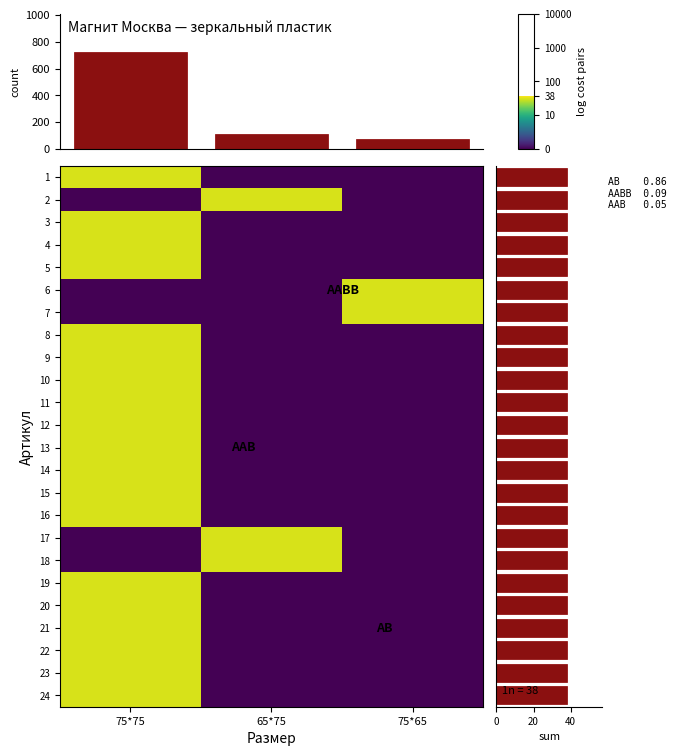

Which series has the largest range (max minus min)?

75*75